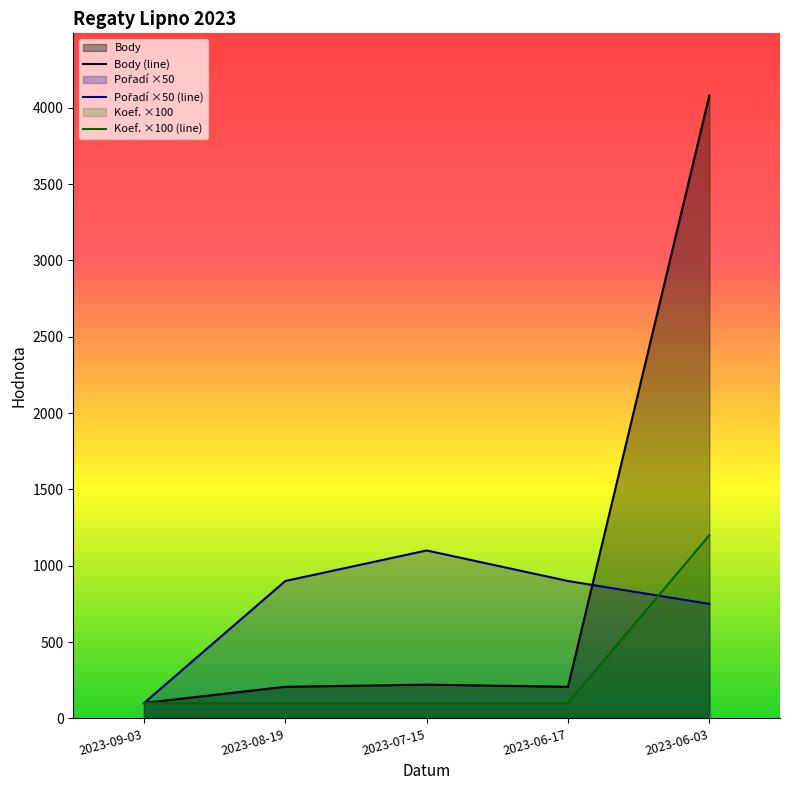

Reading left to right, what are all the values shown in this chart?

Body (line): 2023-09-03=101	2023-08-19=207	2023-07-15=221	2023-06-17=207	2023-06-03=4079
Pořadí ×50 (line): 2023-09-03=100	2023-08-19=900	2023-07-15=1100	2023-06-17=900	2023-06-03=750
Koef. ×100 (line): 2023-09-03=100	2023-08-19=100	2023-07-15=100	2023-06-17=100	2023-06-03=1200